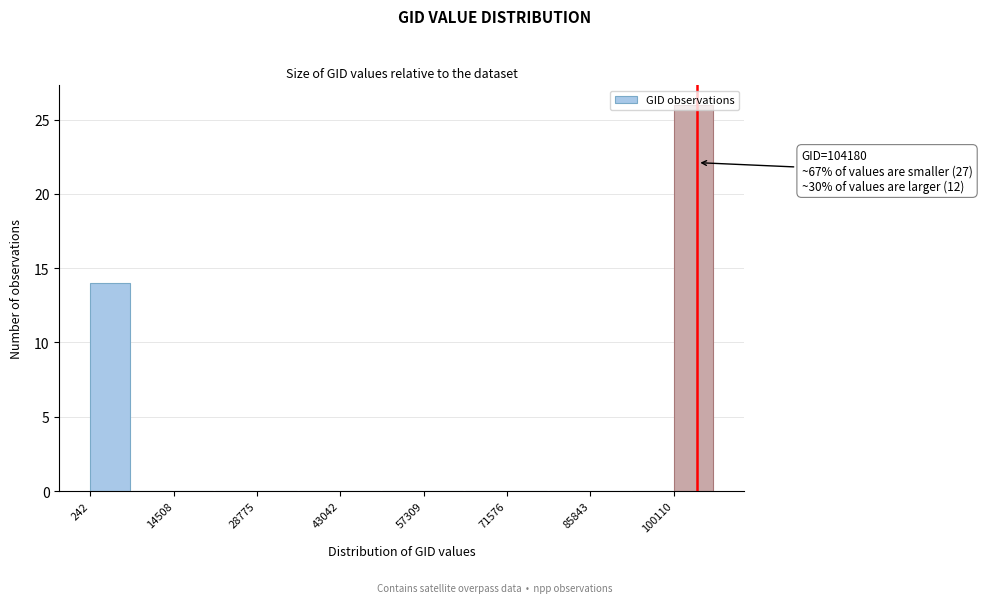

Around what value on the x-axis is the tallest bar? Give the approximate position of its centre, as read against the axis.

104000